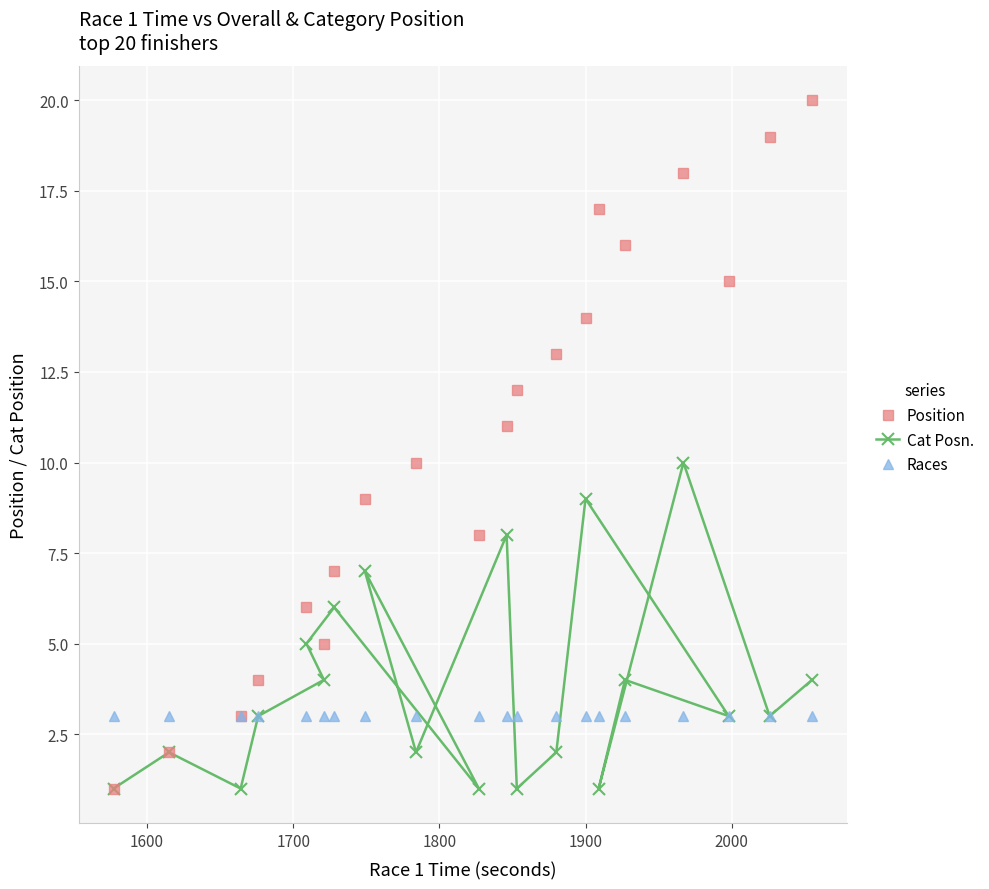

Which series has the largest total across all categories?

Position